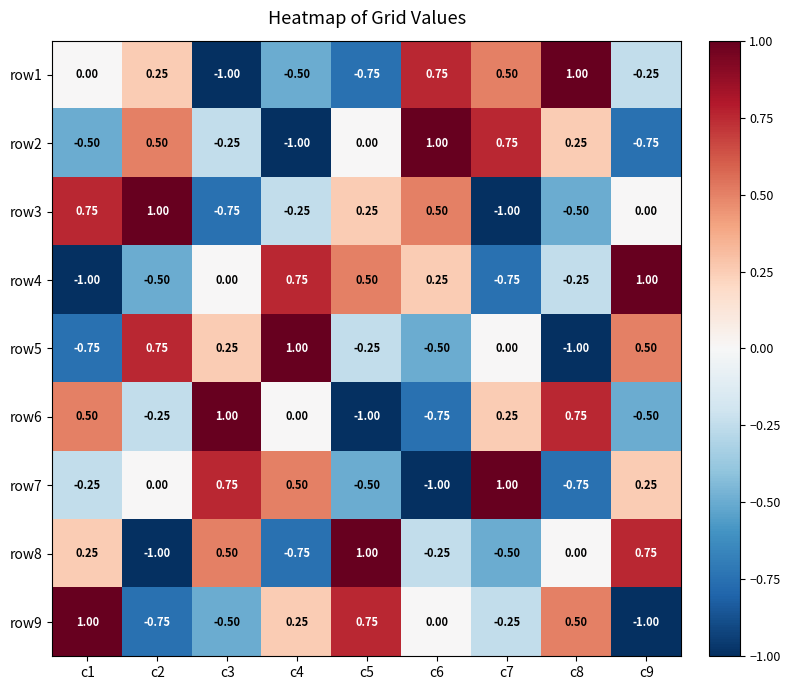

At which category is the sum across all series the highest?

c1